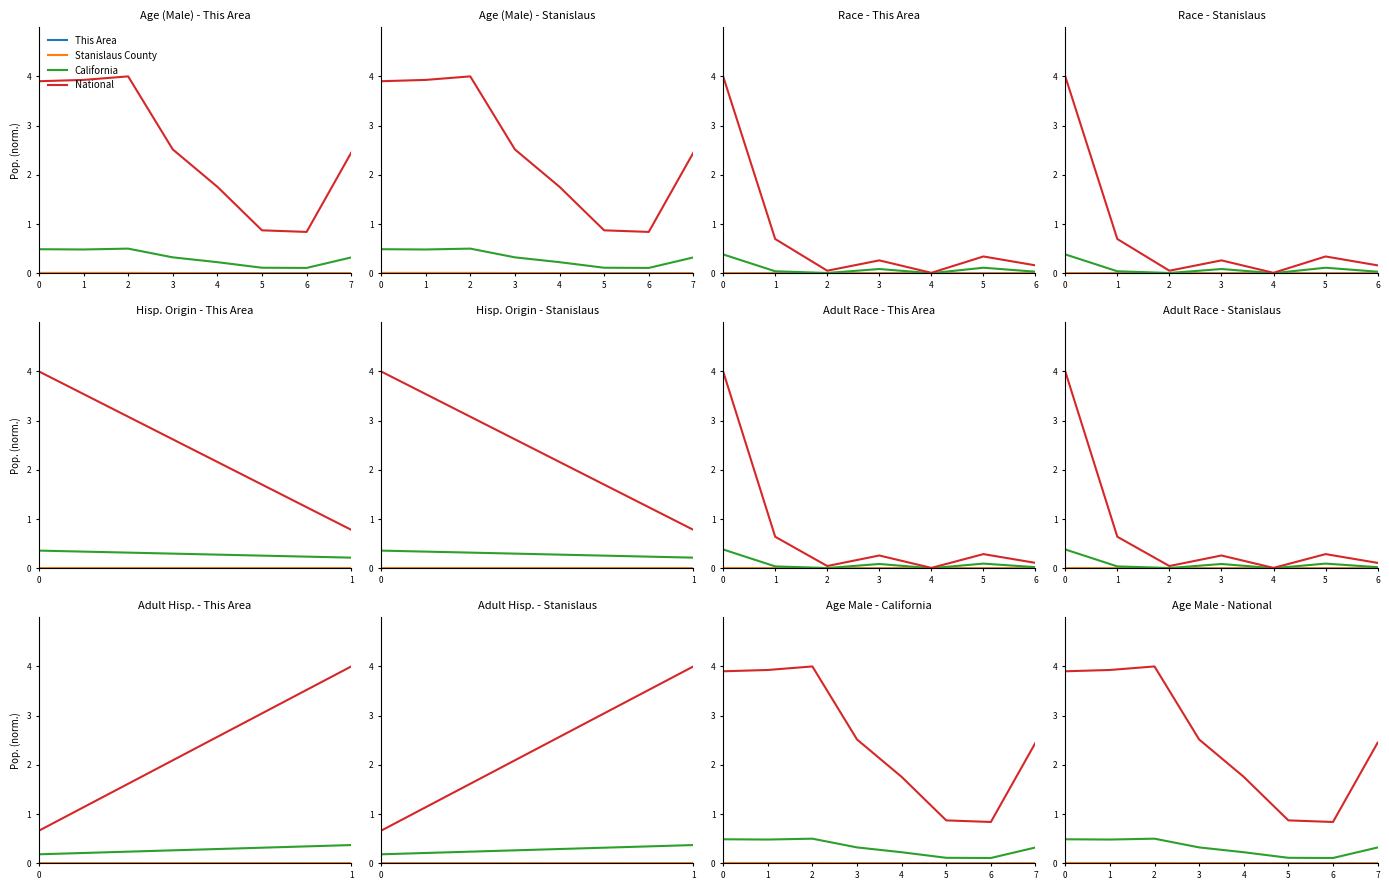

What is the total value across all series at 6?

1.0